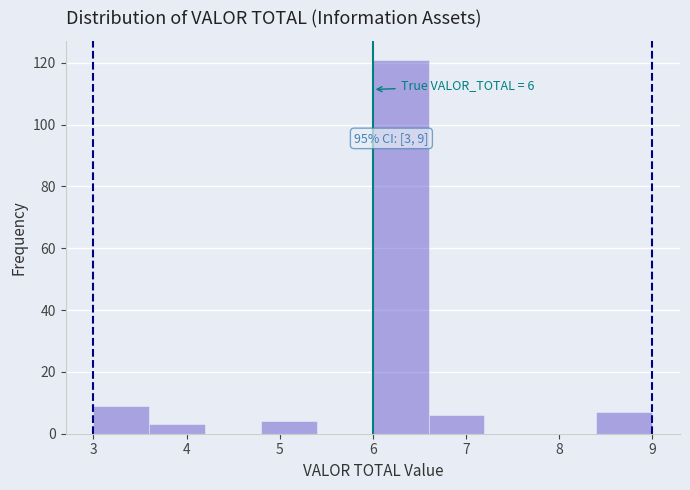

Which range on the x-axis has the tallest bar?

6.0 to 6.6